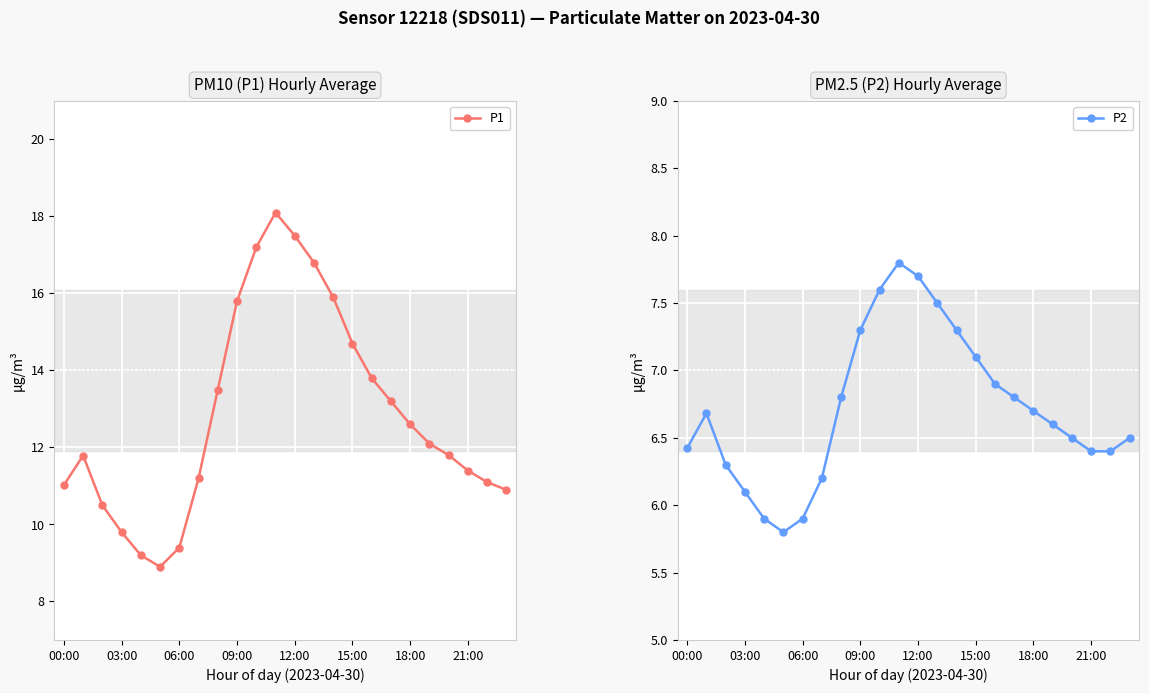

What is the value of the P2 point at the 14th from the left?

7.5